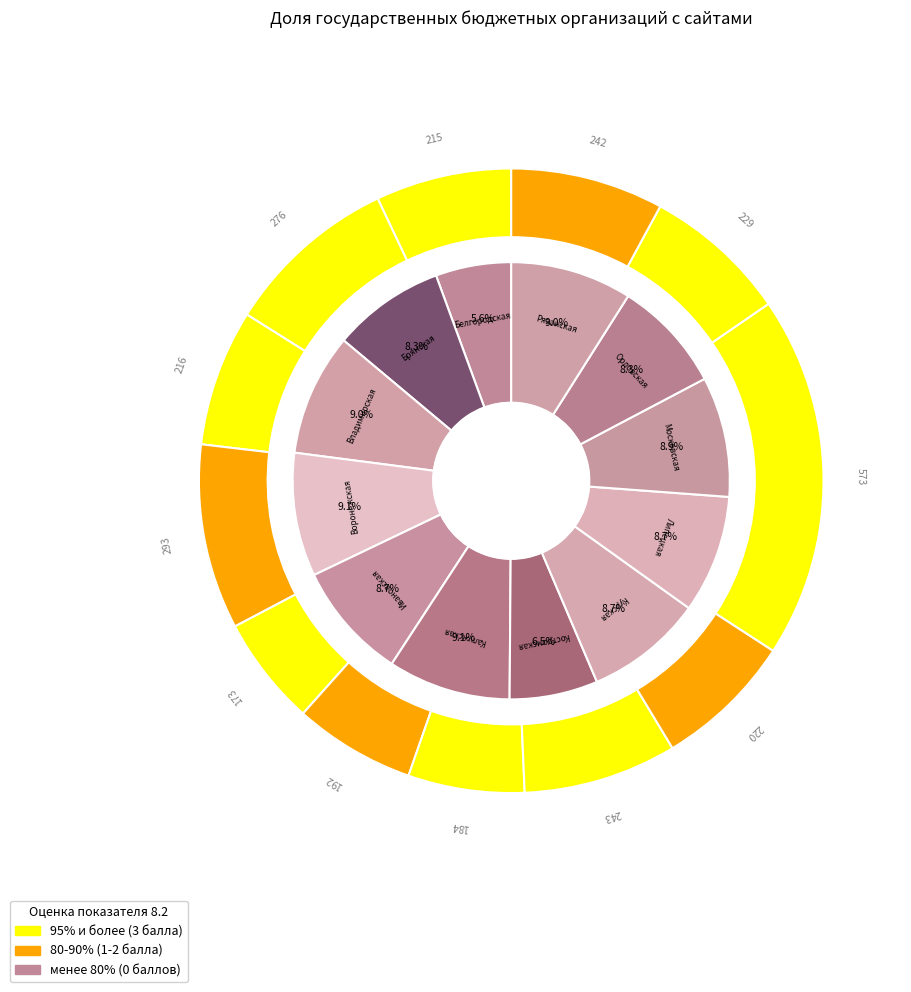

Combined, what portion of the pie is Орловская область and Рязанская область?

17.3%